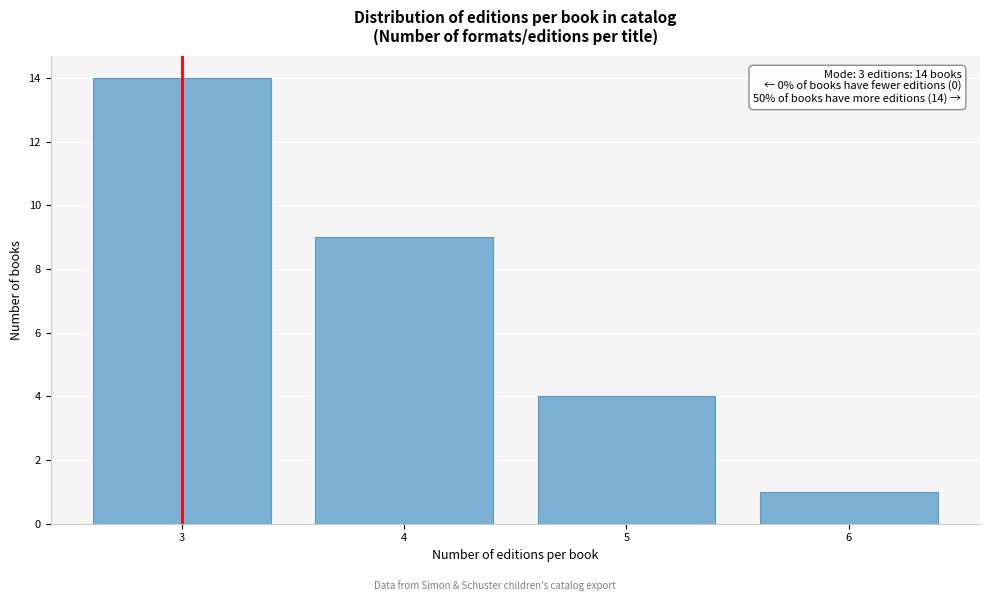

Reading right to left, what are all the values shown in this chart?

6=1	5=4	4=9	3=14